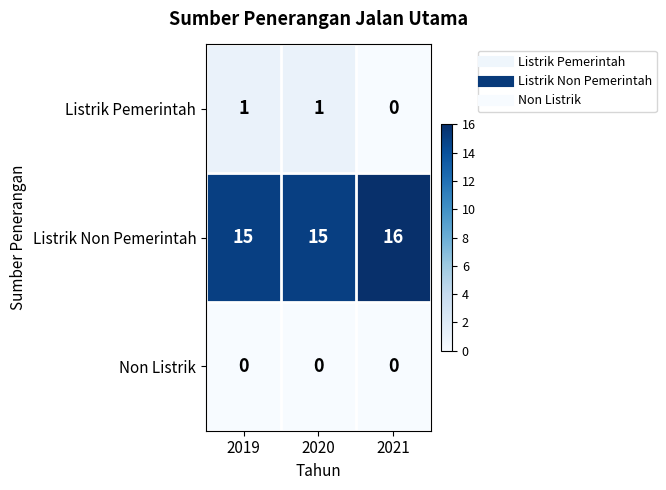

At how many categories does at least one series exceed 11?

3